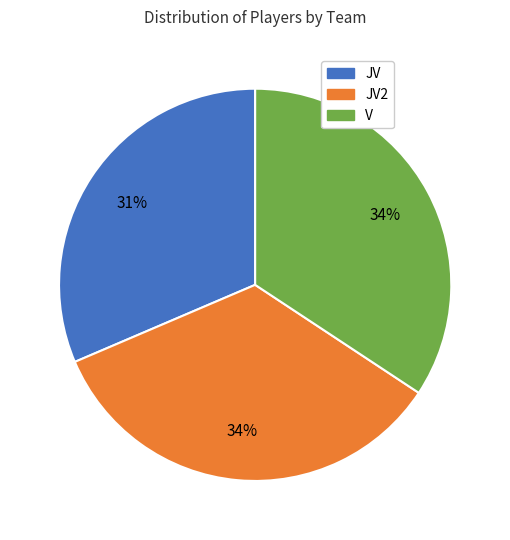

To the nearest percent, what is the average slice percentage?

33%